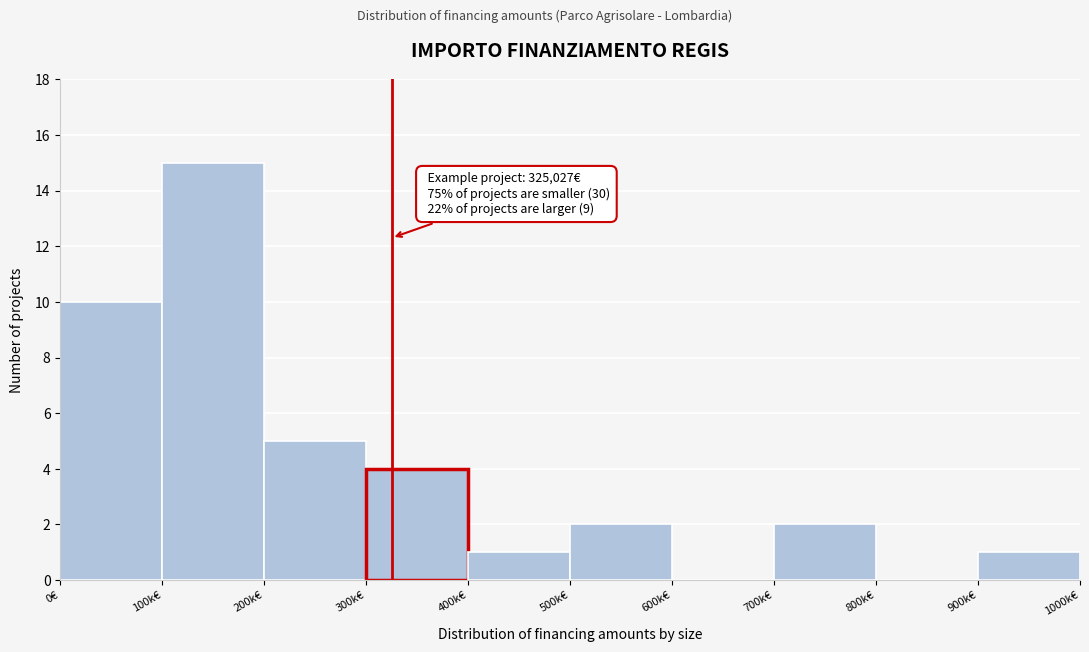

Reading left to right, transcribe all the data shown in this chart.

0€=10	100k€=15	200k€=5	300k€=4	400k€=1	500k€=2	600k€=0	700k€=2	800k€=0	900k€=1